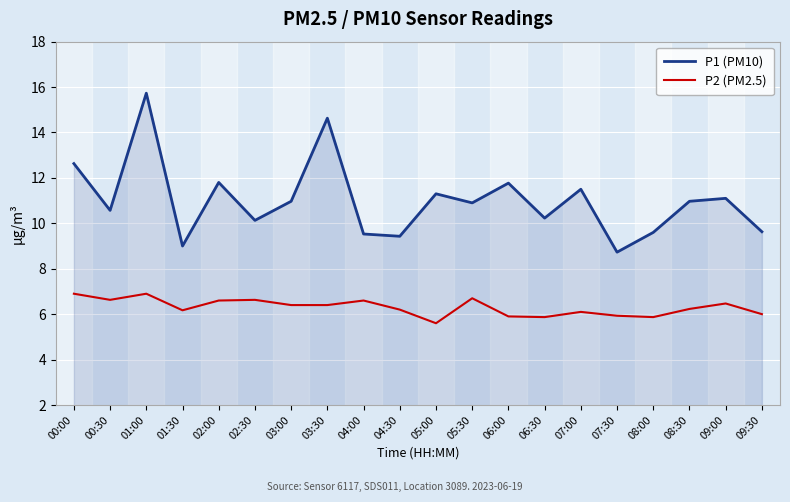

At how many categories does at least one series exceed 8?

20